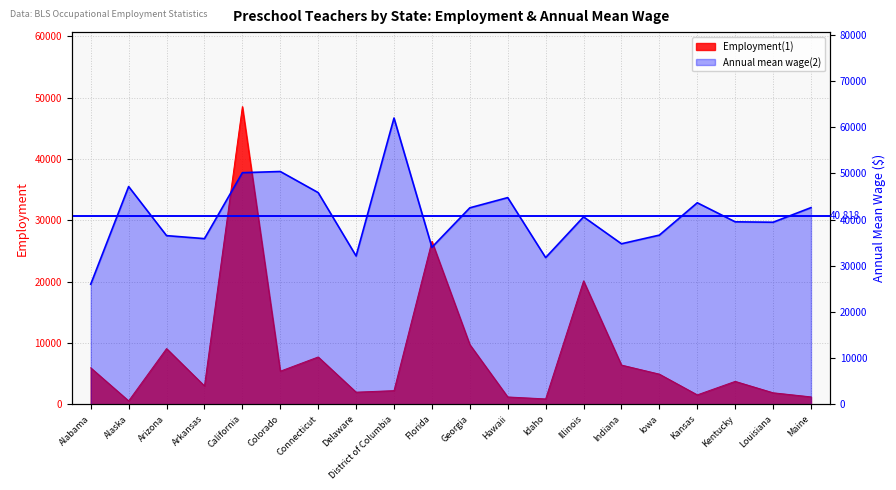

What is the minimum value shown in the chart?

580